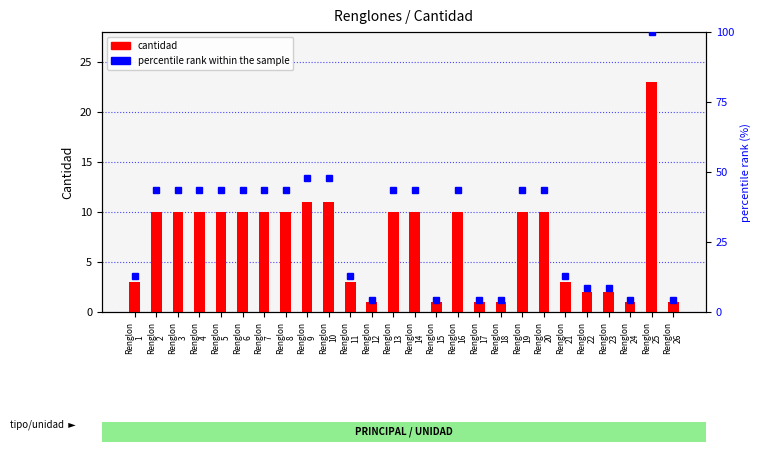

What is the smallest value displayed?

1.0